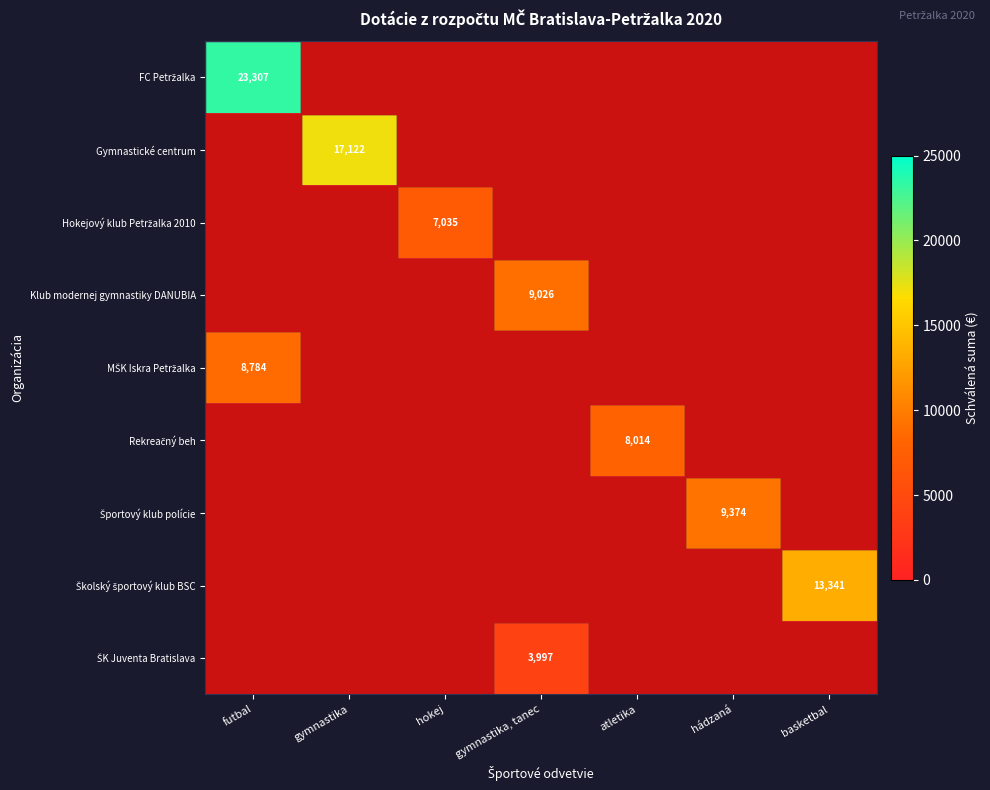

Between hokej and futbal, which is larger?

futbal